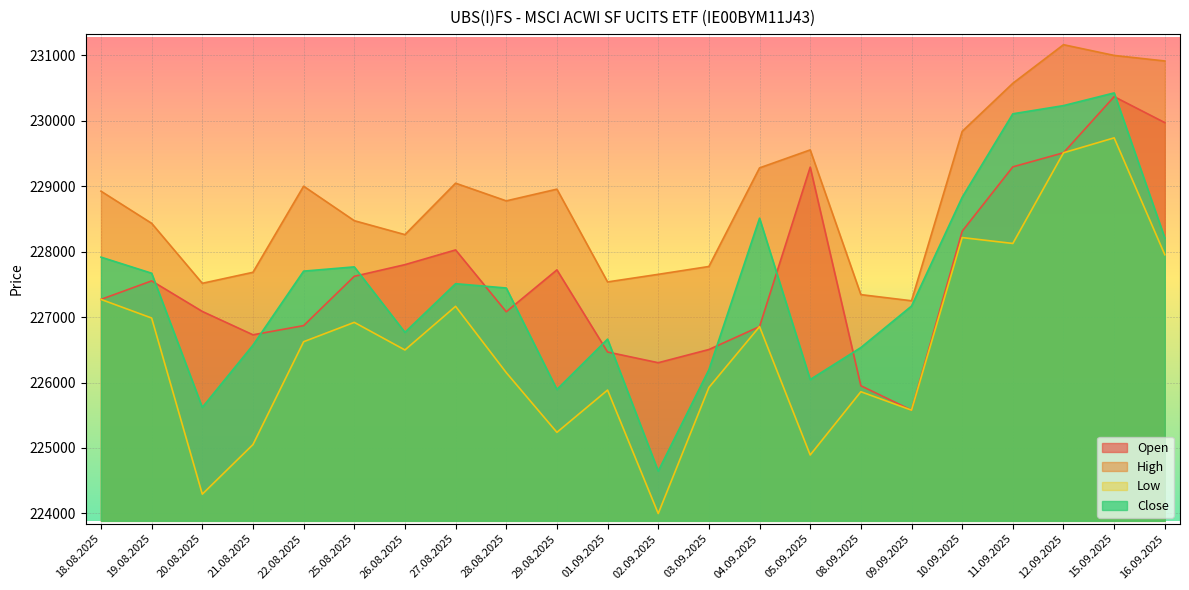

Which has a higher value, 09.09.2025 or 03.09.2025?

03.09.2025